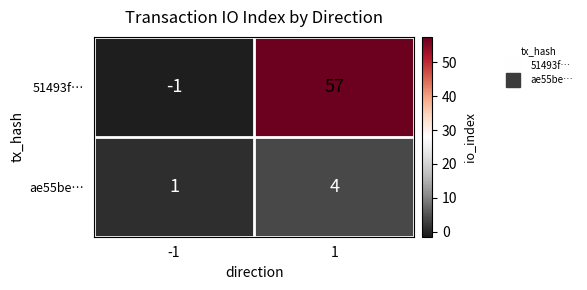

What is the average value of the 51493f… series?

28